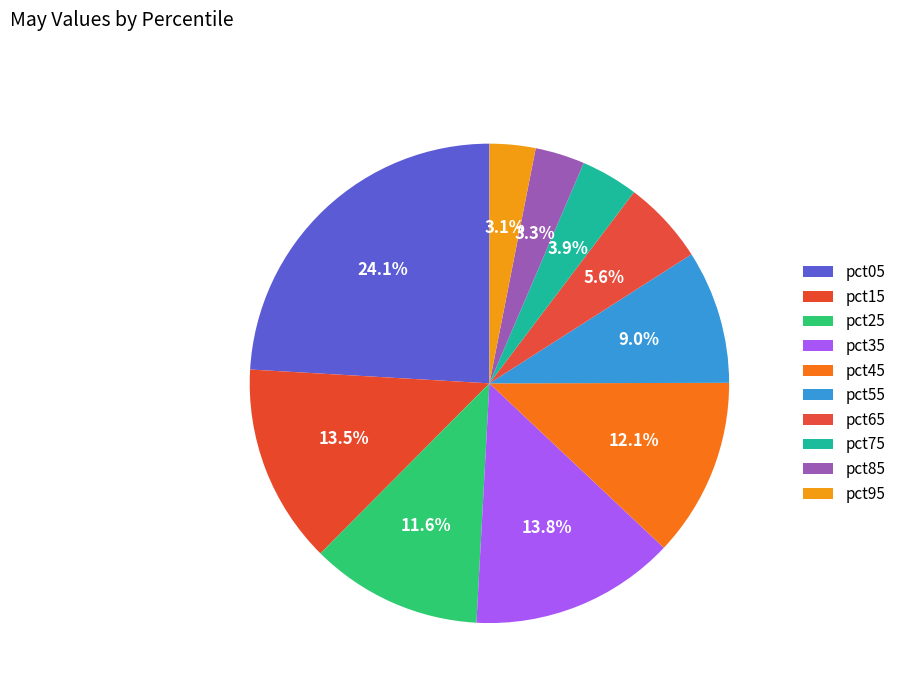

What is the change in value from pct45 to pct95?

-0.4